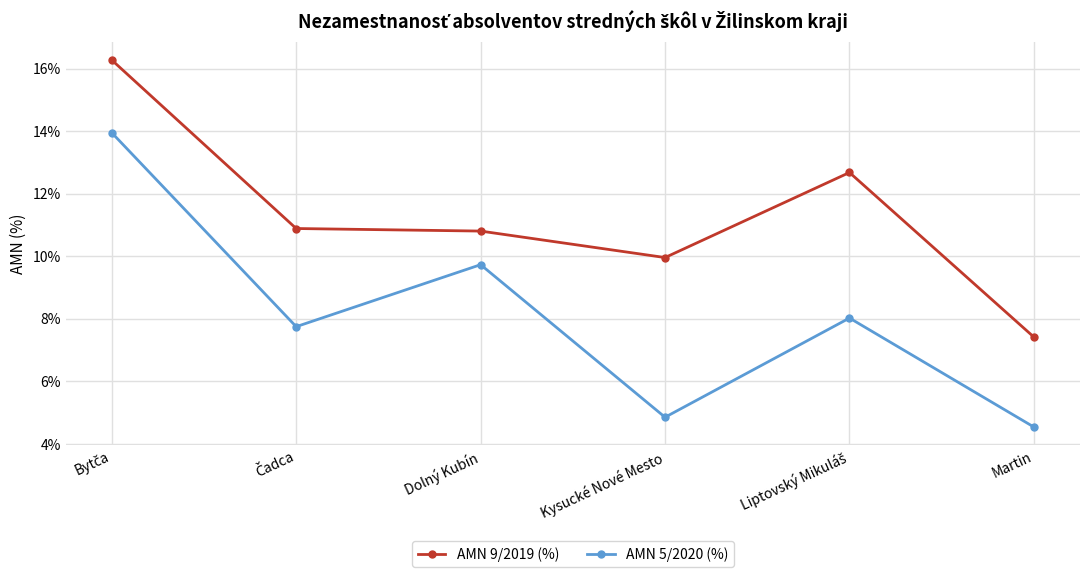

True or false: AMN 9/2019 (%) has more than 2 points higher than both neighbors.

False